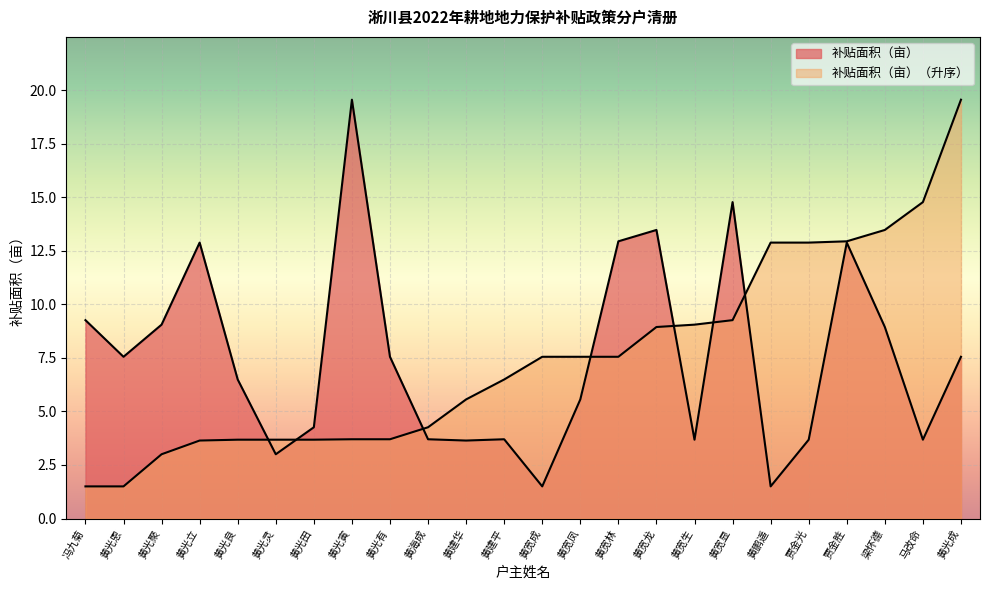

Reading left to right, list all the values displayed in this chart.

9.3	7.5	9.1	12.9	6.5	3.0	4.3	19.6	7.5	3.7	3.6	3.7	1.5	5.6	12.9	13.5	3.7	14.8	1.5	3.7	12.9	8.9	3.7	7.5